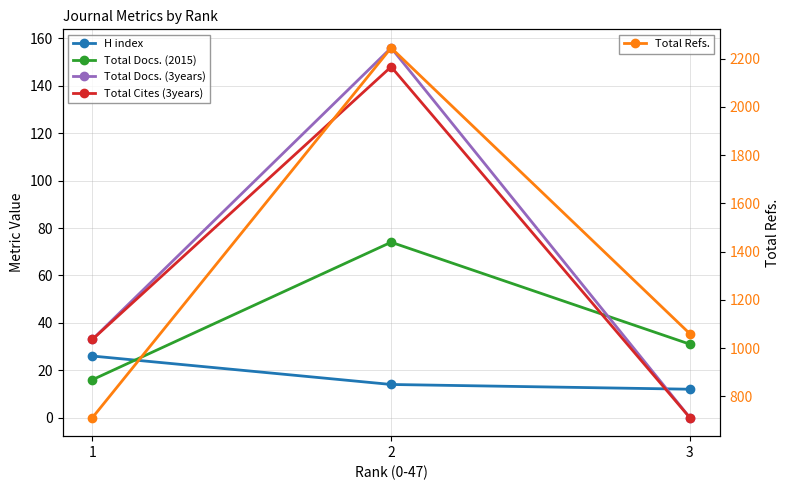

The value of Total Docs. (3years) at 3 is 107. True or false?

False